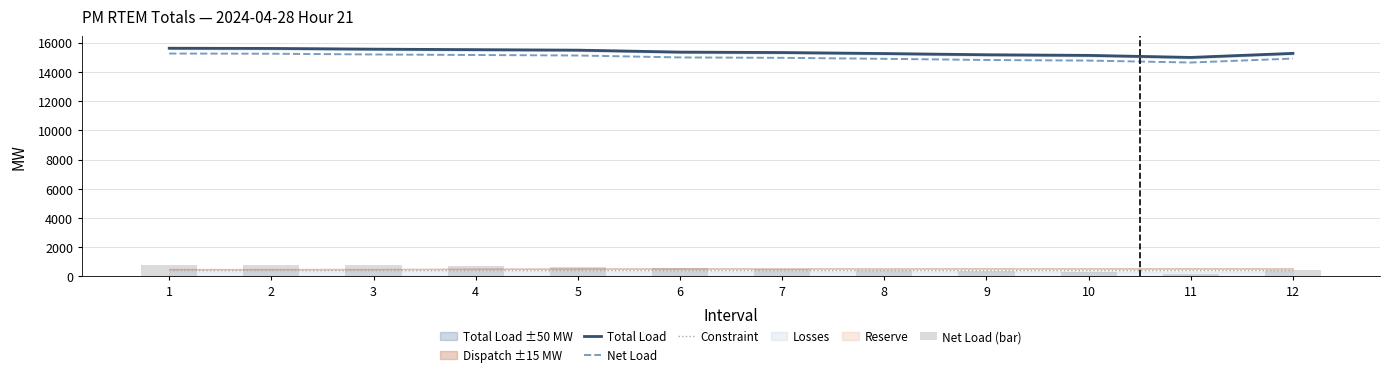

Reading left to right, list all the values displayed in this chart.

Total Load: 15612.6	15598.9	15550.5	15515.4	15481.8	15347.5	15318.0	15249.8	15166.2	15123.5	14984.2	15261.4
Net Load: 15250.1	15236.2	15185.8	15149.5	15116.0	14984.6	14956.0	14889.0	14808.3	14767.8	14634.8	14906.3
Constraint: 450.0	450.0	450.0	450.0	450.0	450.0	450.0	450.0	450.0	450.0	450.0	450.0
Net Load (bar): 815.3	801.4	751.0	714.7	681.2	549.8	521.2	454.2	373.5	333.0	200.0	471.5